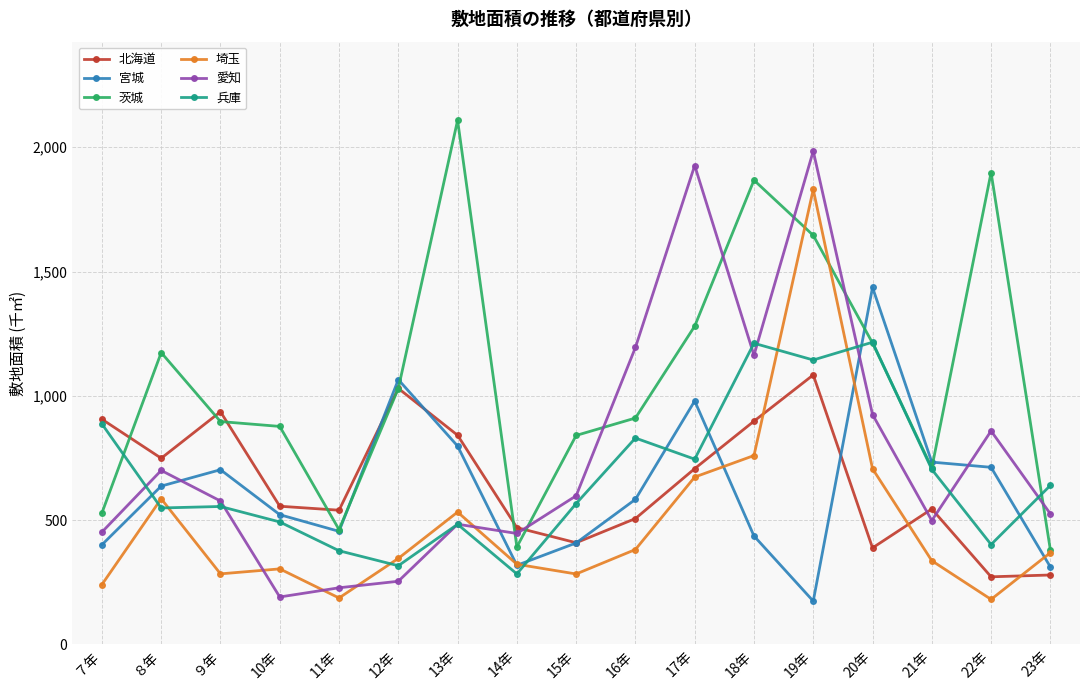

Is the value of 兵庫 at 22年 greater than the value of 愛知 at ７年?

No